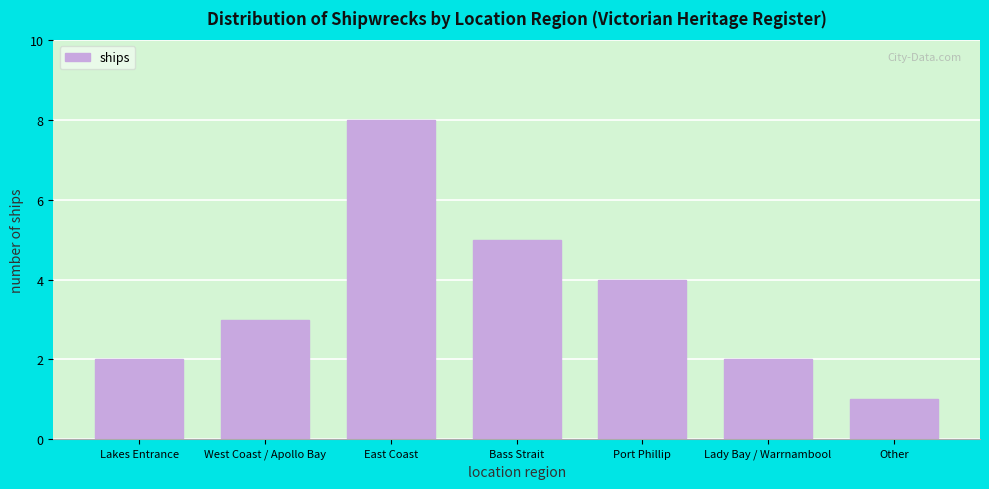

Reading left to right, what are all the values shown in this chart?

2	3	8	5	4	2	1